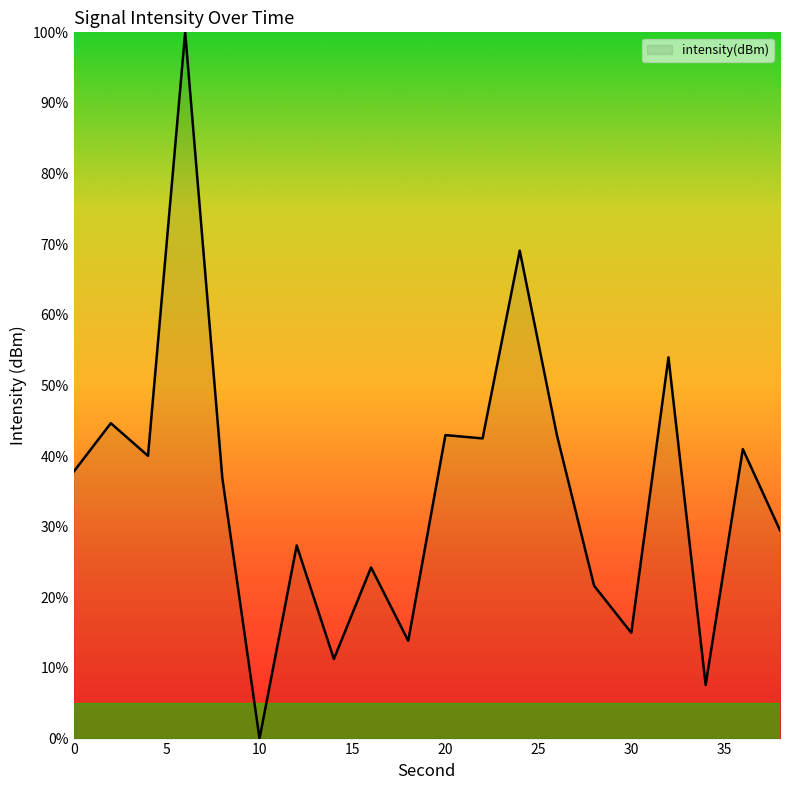

What is the maximum value shown in the chart?

100.0